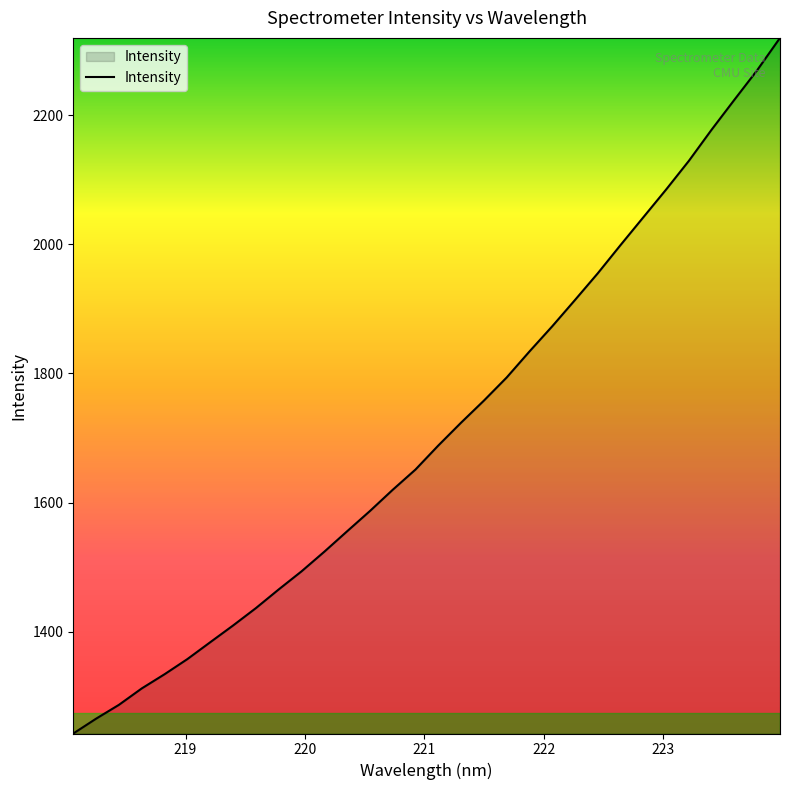

What is the minimum value shown in the chart?

1242.1